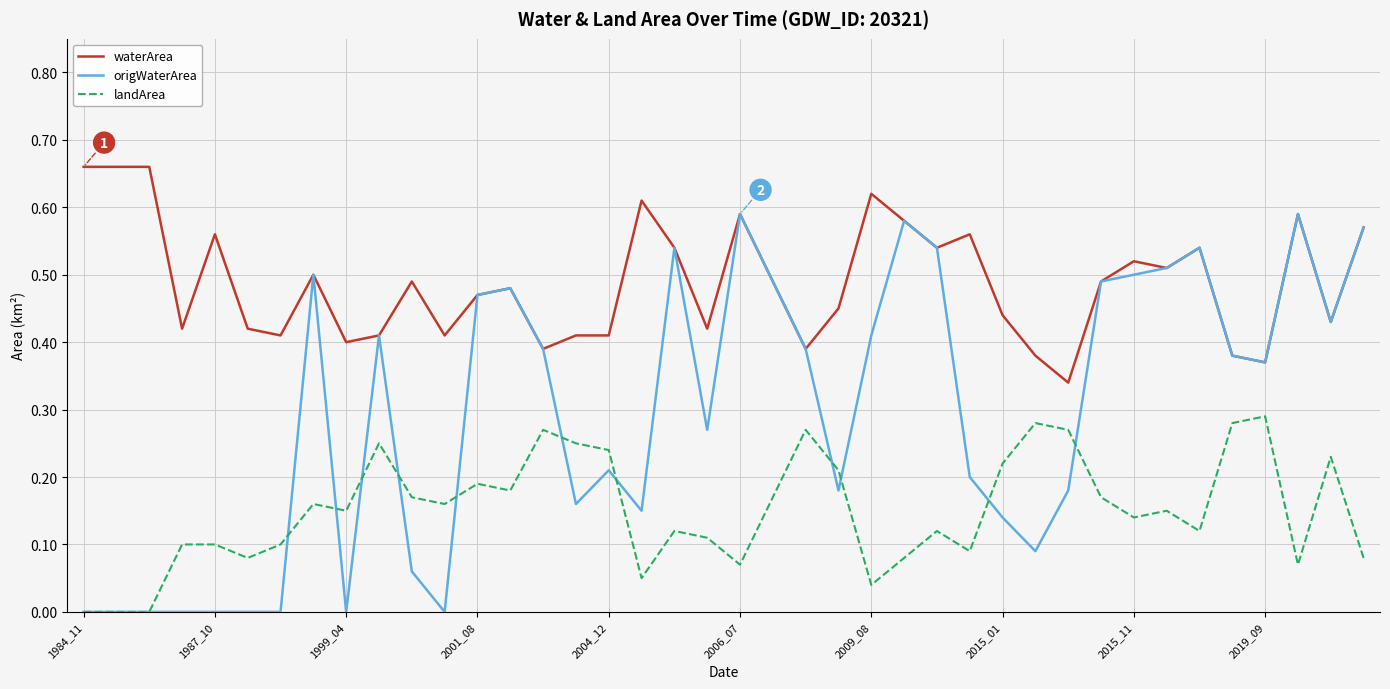

List the series in order of their peak value, highest first.

waterArea, origWaterArea, landArea